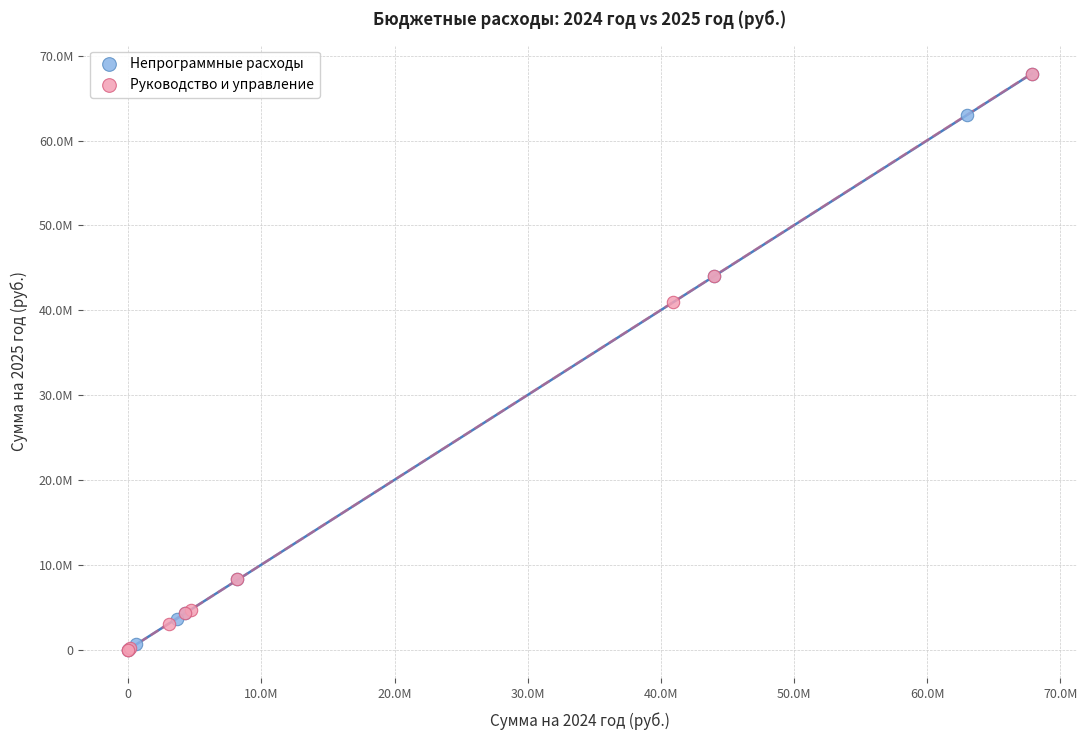

What are all the series names shown in the legend?

Непрограммные расходы, Руководство и управление